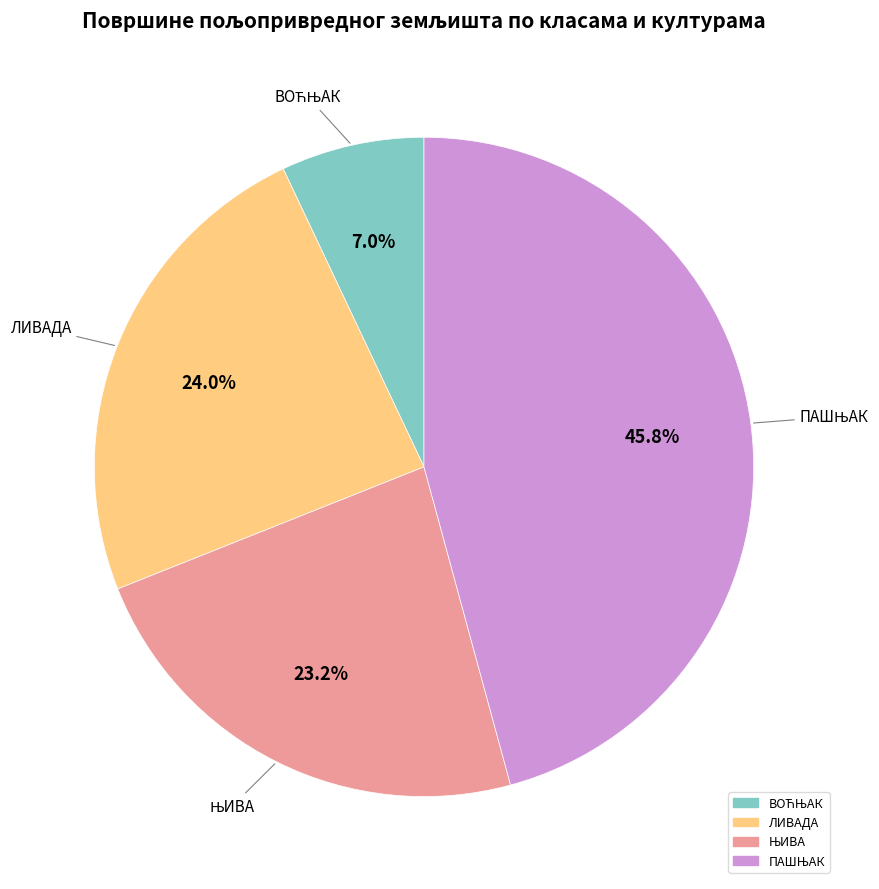

Is there any slice that represents more than half of the pie?

No